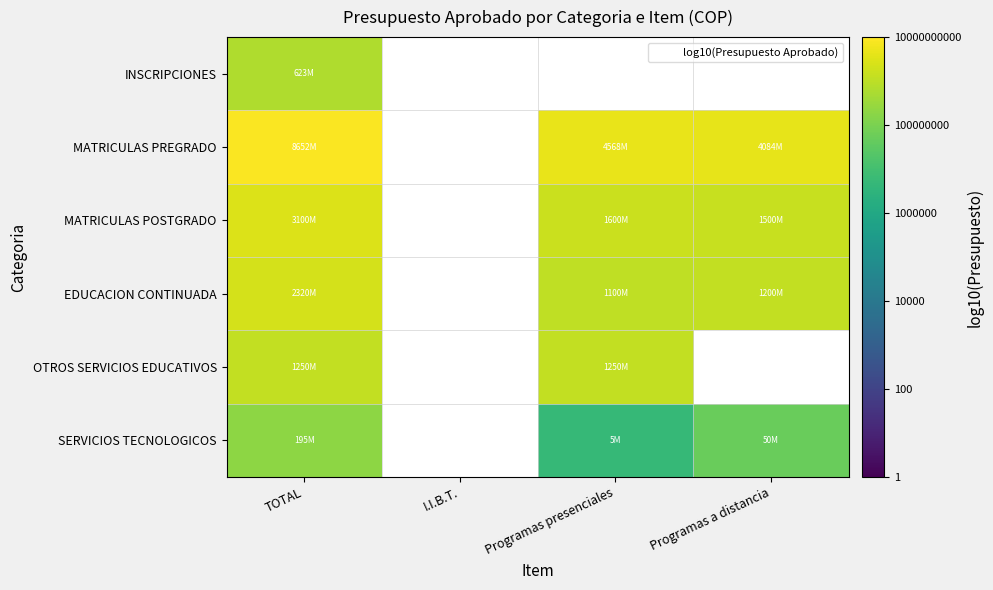

What is the lowest value of the MATRICULAS POSTGRADO series?

9.2